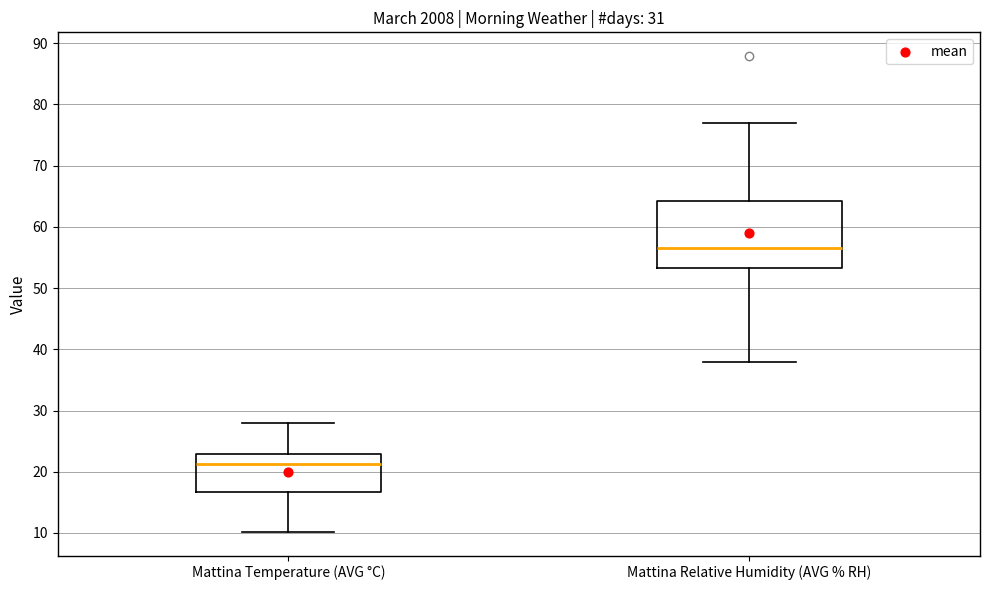

Reading left to right, read every box against the y-axis: the position of its median line, the range the box covers, and the ends of its whiskers. The values are not printed on the chart, so give them approximately, as read against the axis.

Mattina Temperature (AVG °C): median 21, box 17 to 23, whiskers 10 to 28
Mattina Relative Humidity (AVG % RH): median 57, box 53 to 64, whiskers 38 to 77